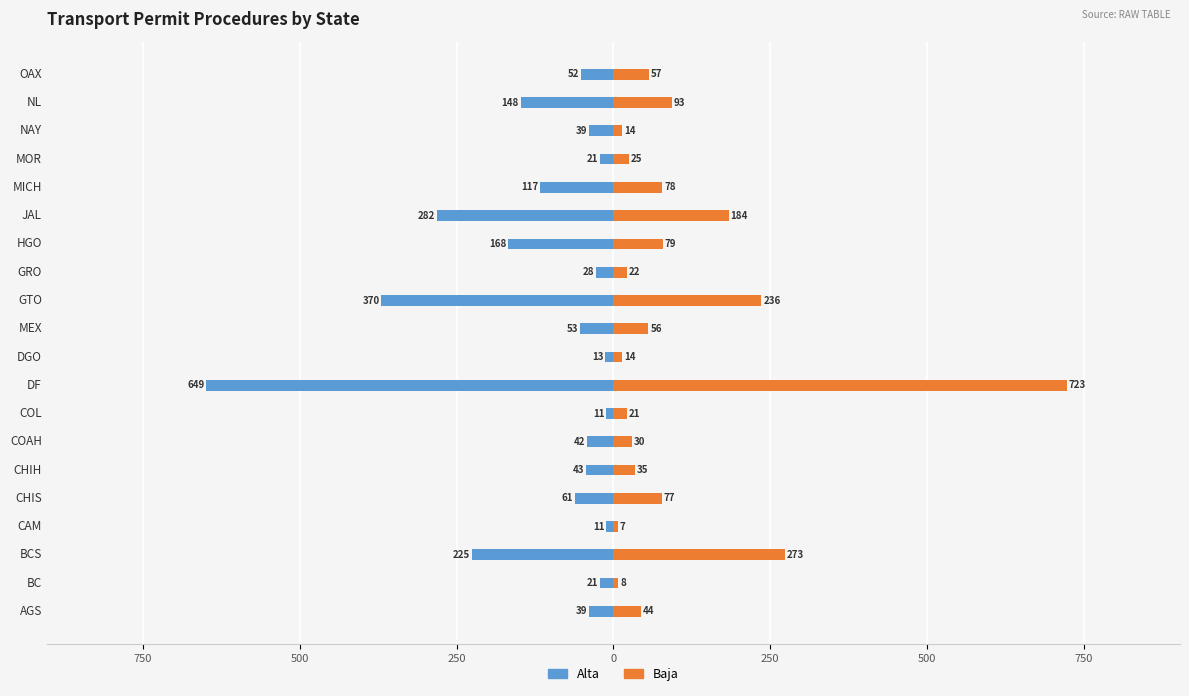

Reading left to right, what are all the values shown in this chart?

Alta: -39	-21	-225	-11	-61	-43	-42	-11	-649	-13	-53	-370	-28	-168	-282	-117	-21	-39	-148	-52
Baja: 44	8	273	7	77	35	30	21	723	14	56	236	22	79	184	78	25	14	93	57